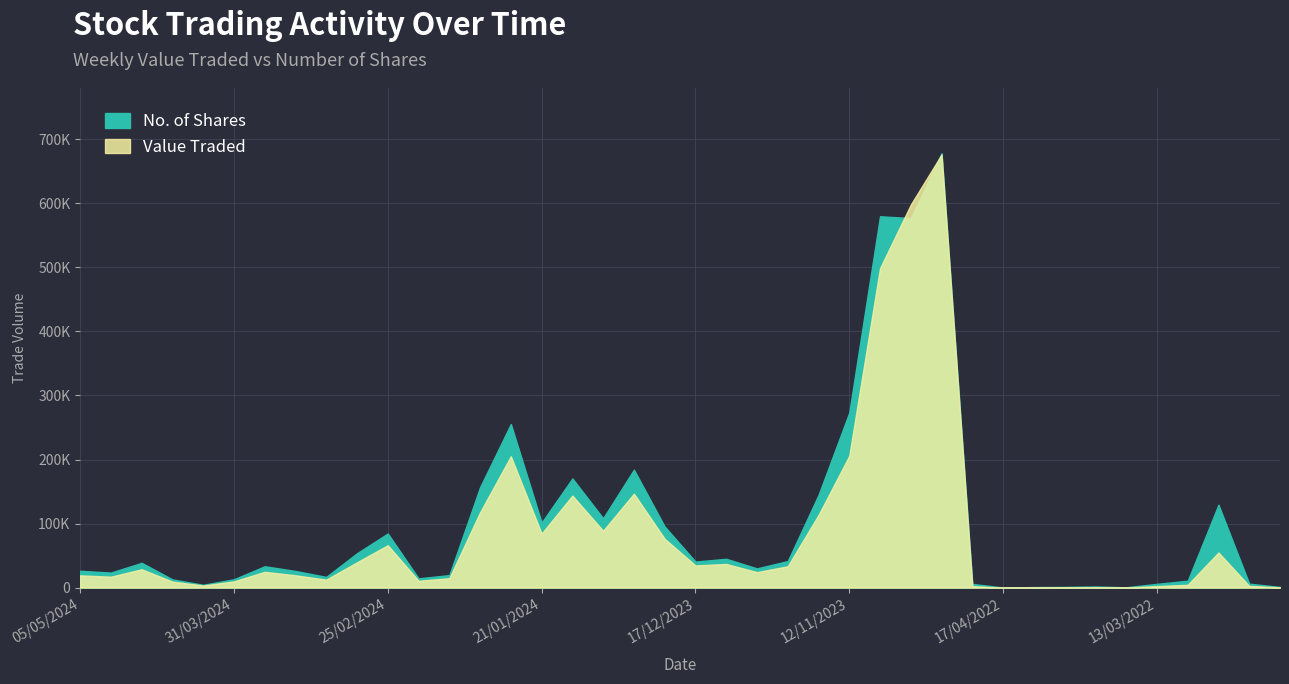

The value of No. of Shares at 10/12/2023 is 44974. True or false?

True